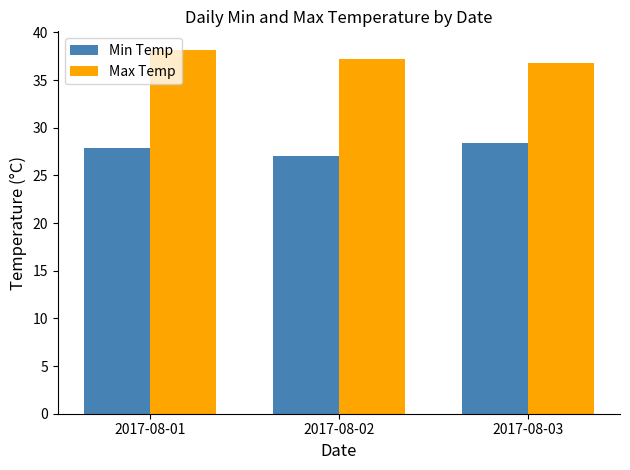

What is the average value of the Min Temp series?

27.8